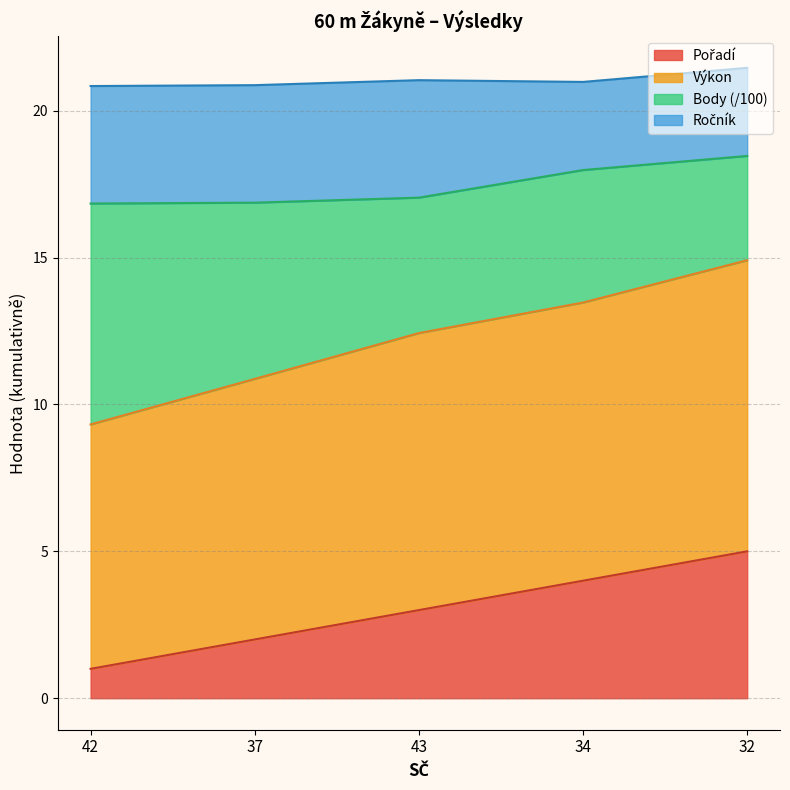

What is the total value across all series at 32?

21.5